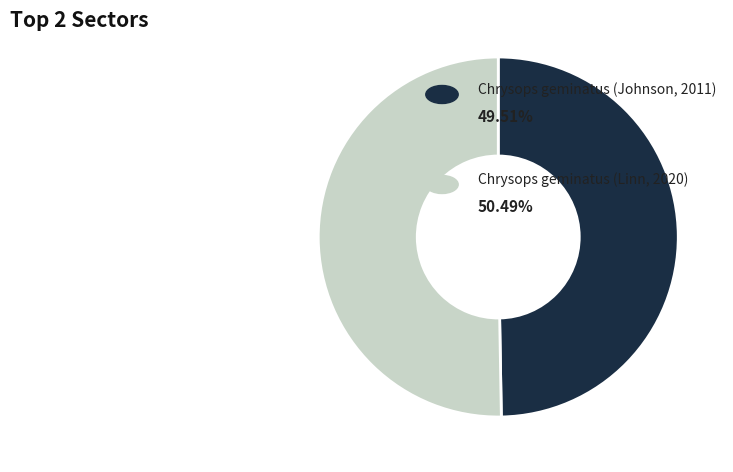

Is there a majority slice in this chart?

Yes